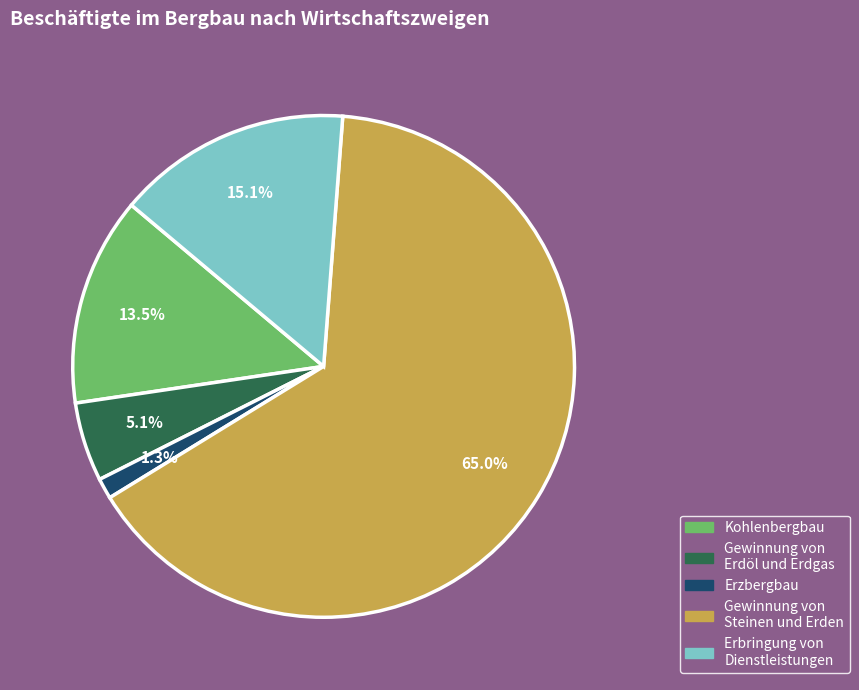

To the nearest percent, what percentage of the pie is Gewinnung von Erdöl und Erdgas?

5%